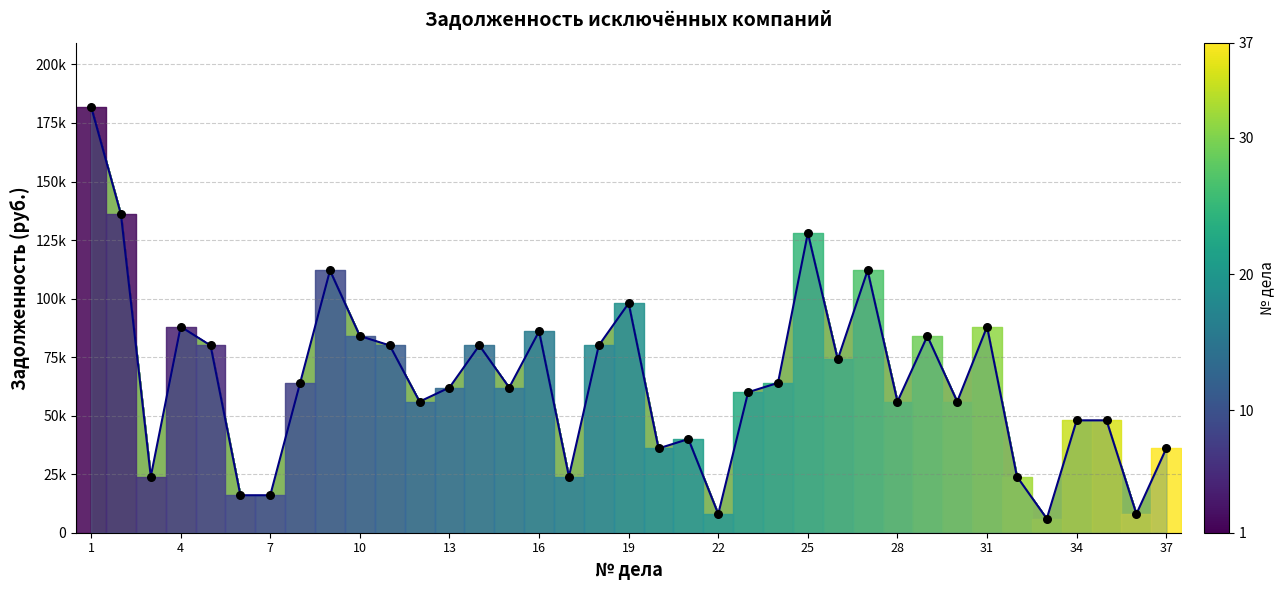

What is the change in value from 19 to 24?

-34000